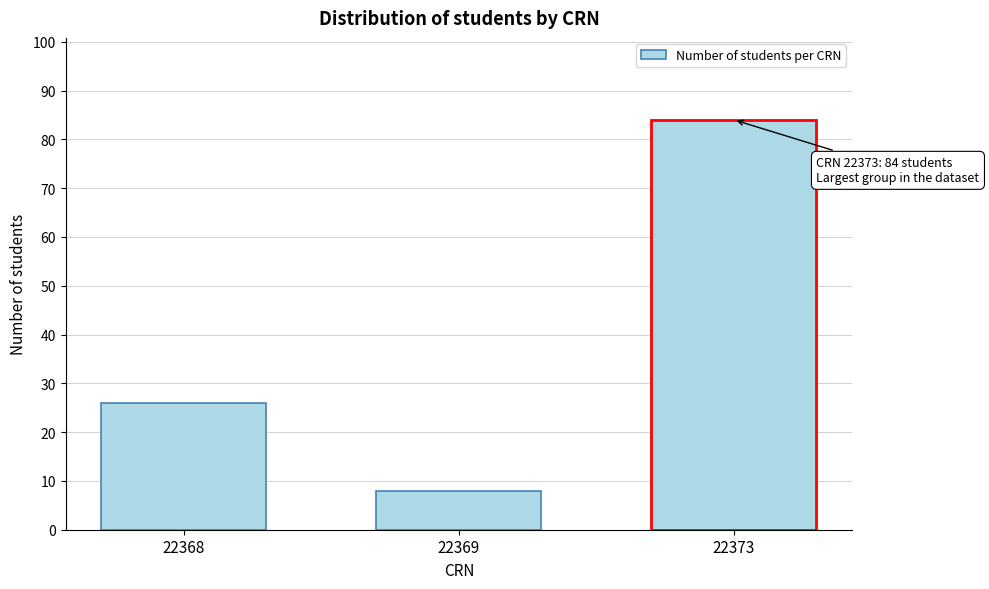

Reading left to right, what are all the values shown in this chart?

26	8	84